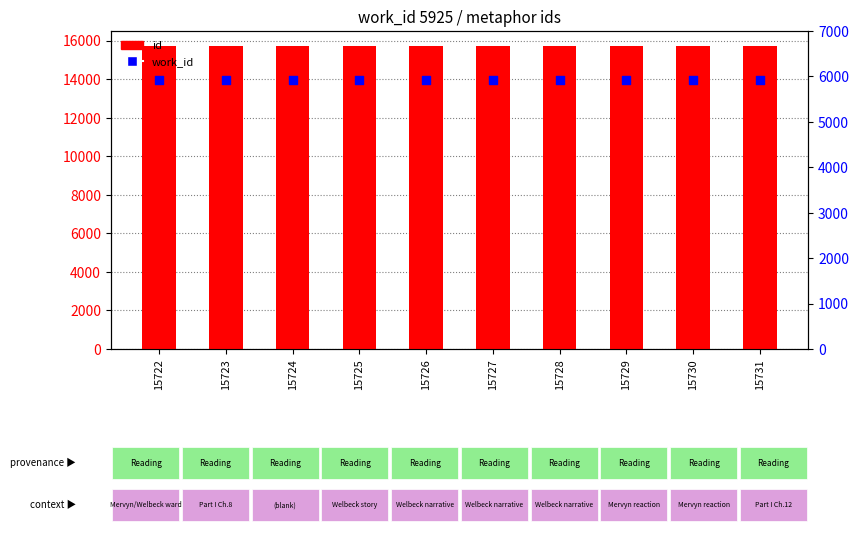

Which series reaches the minimum Y coordinate?

work_id